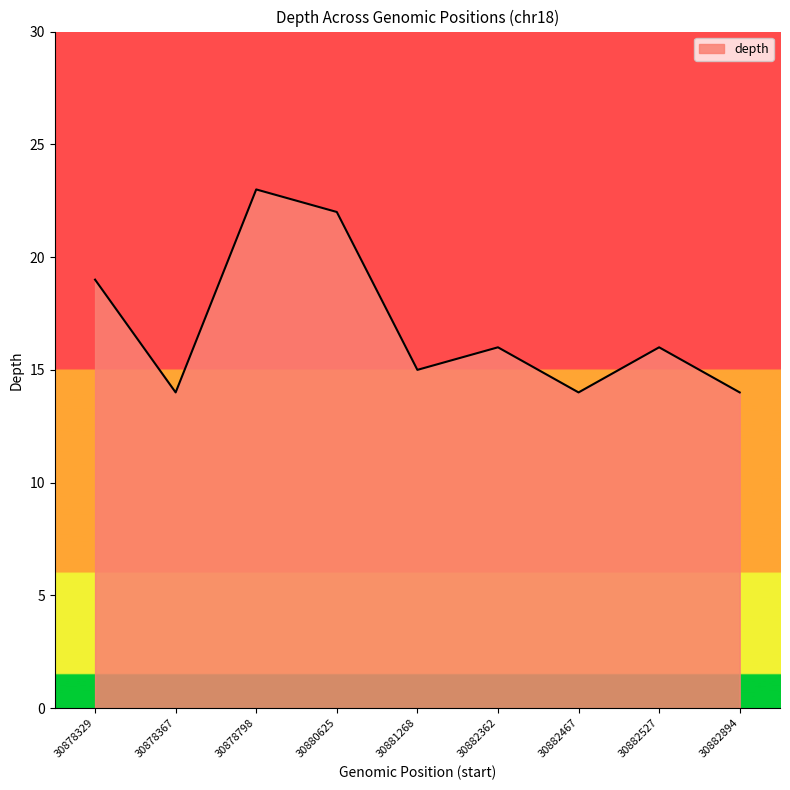

What is the maximum value shown in the chart?

23